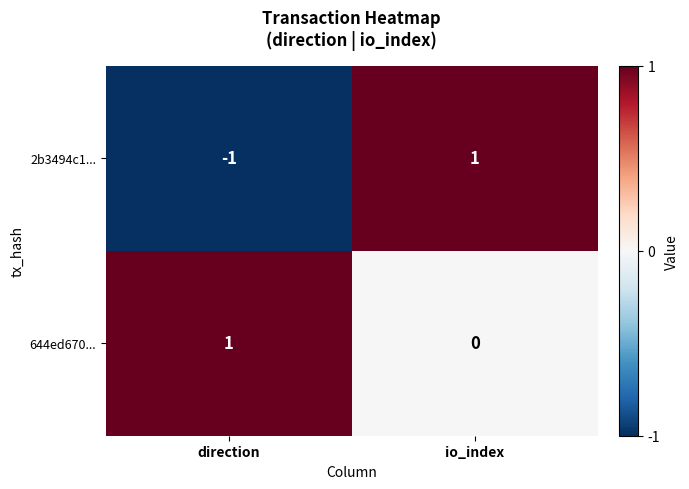

The 2b3494c1... series shows 1 at io_index. True or false?

True